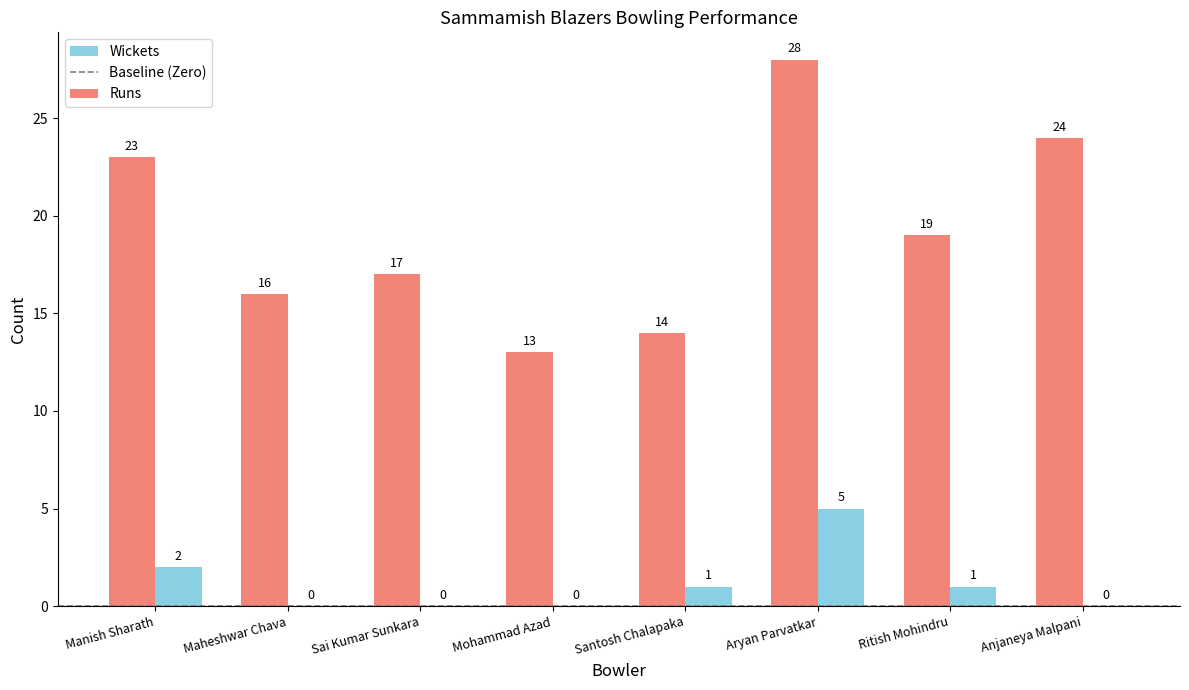

At which label does Wickets first exceed 1?

Manish Sharath